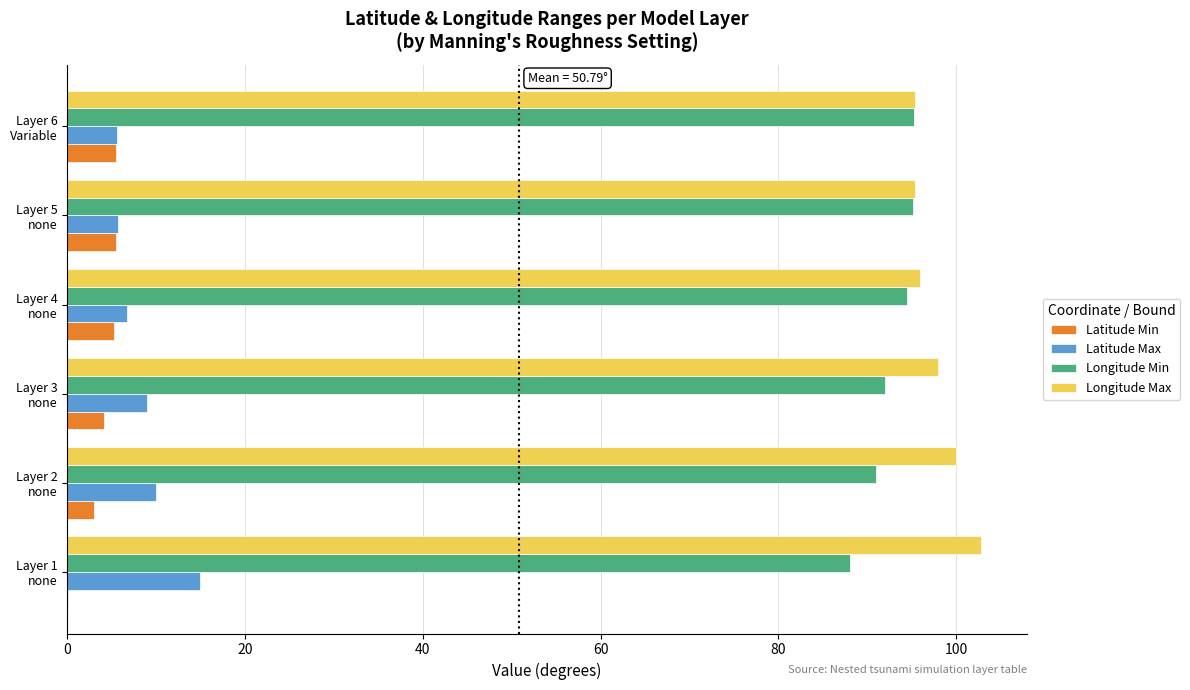

What is the highest value of the Longitude Max series?

102.8